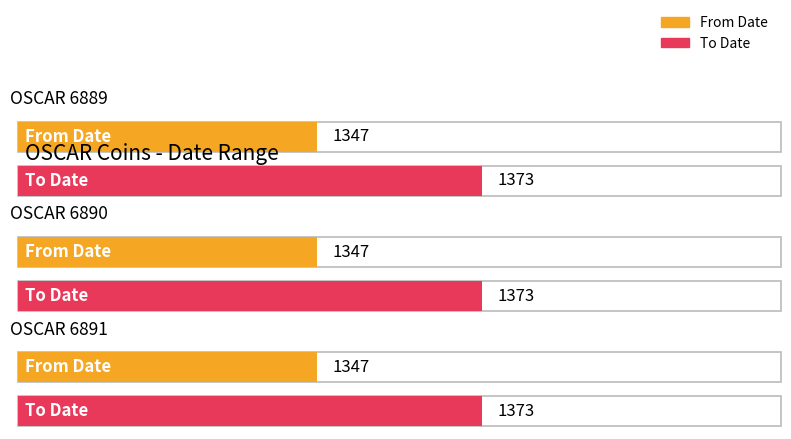

The value of From Date at OSCAR 6889 is 2056. True or false?

False